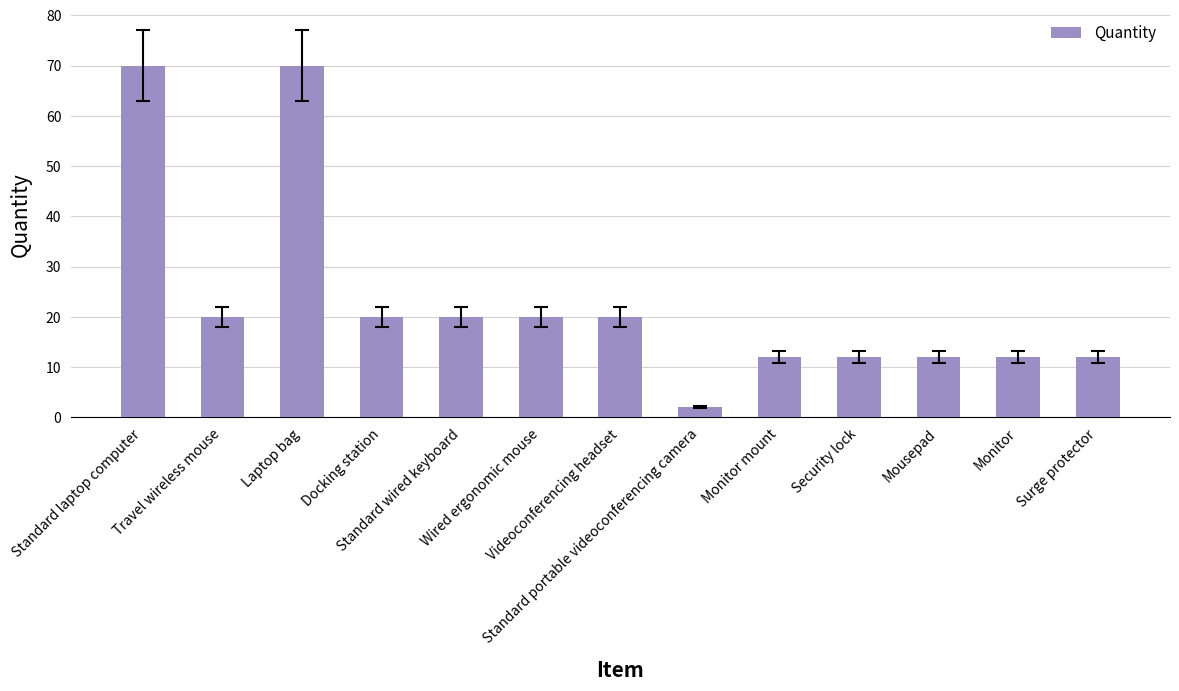

What position from the left is Monitor mount?

9